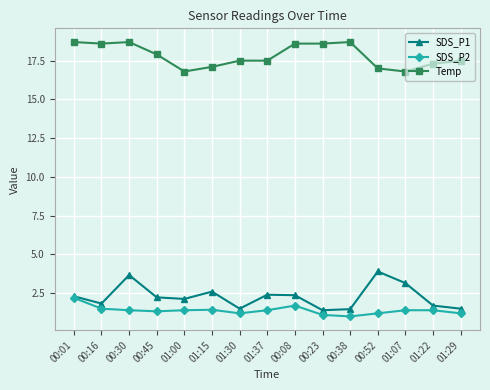

Count the number of categories in the chart.

15